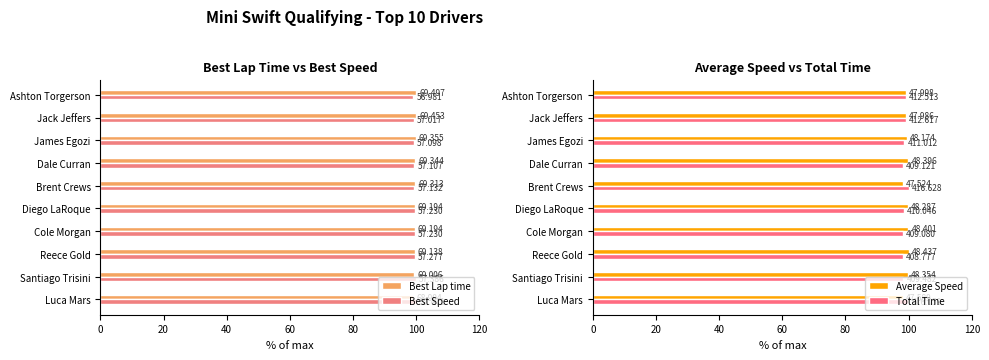

What are all the series names shown in the legend?

Best Lap time, Best Speed, Average Speed, Total Time